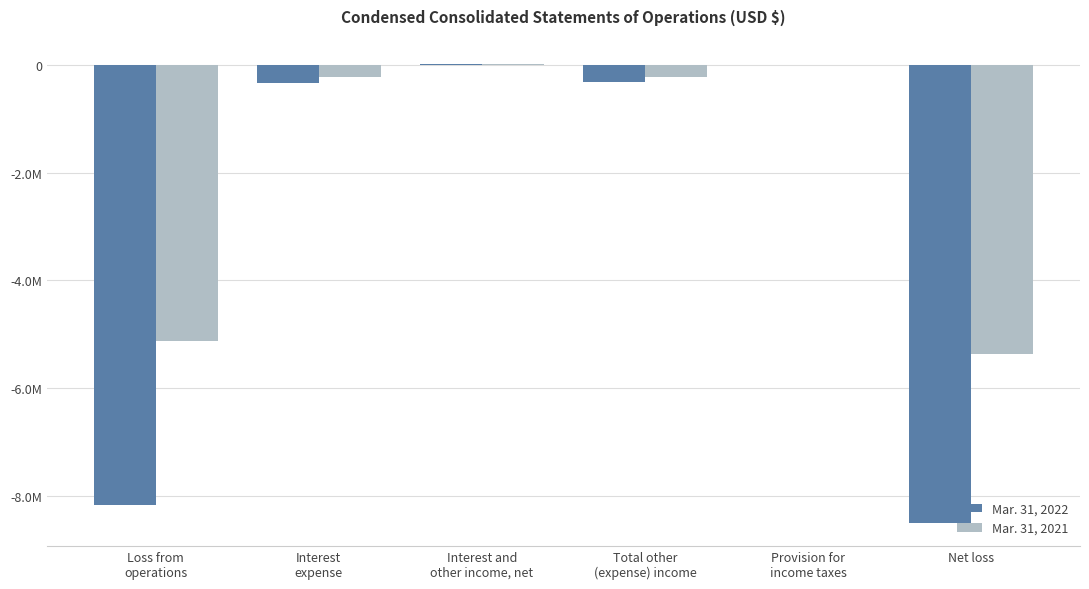

Are the bars horizontal?

No